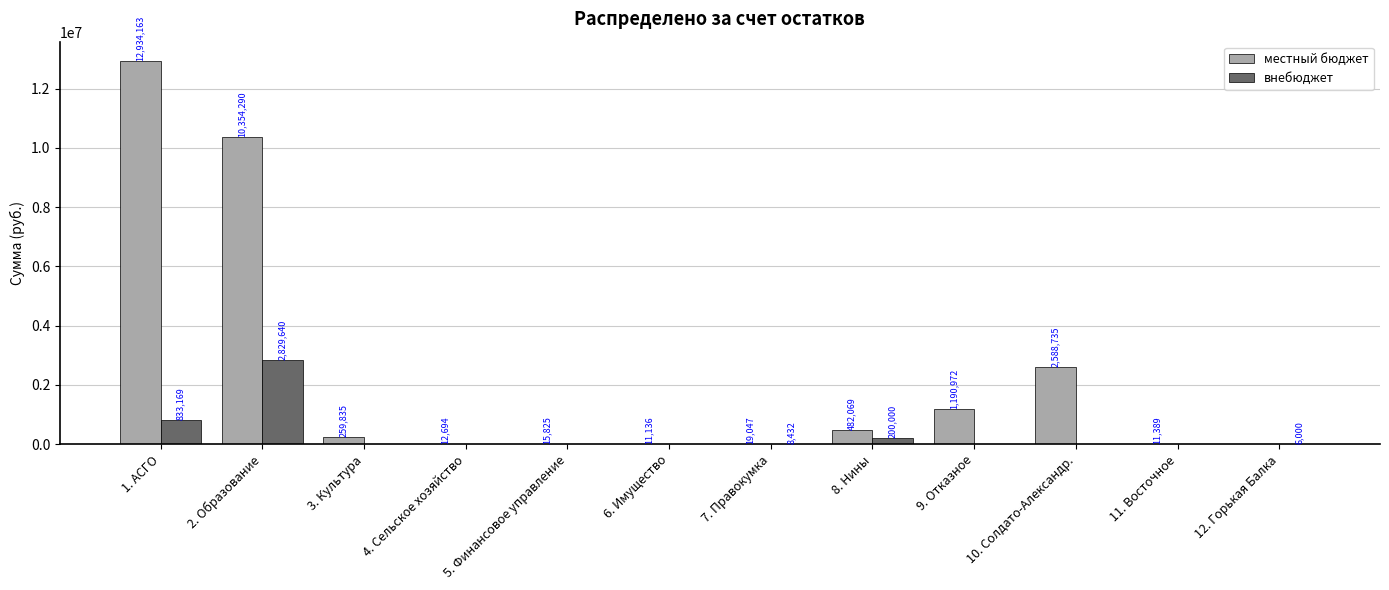

What is the spread (max minus min) of values at 11. Восточное?

11388.8